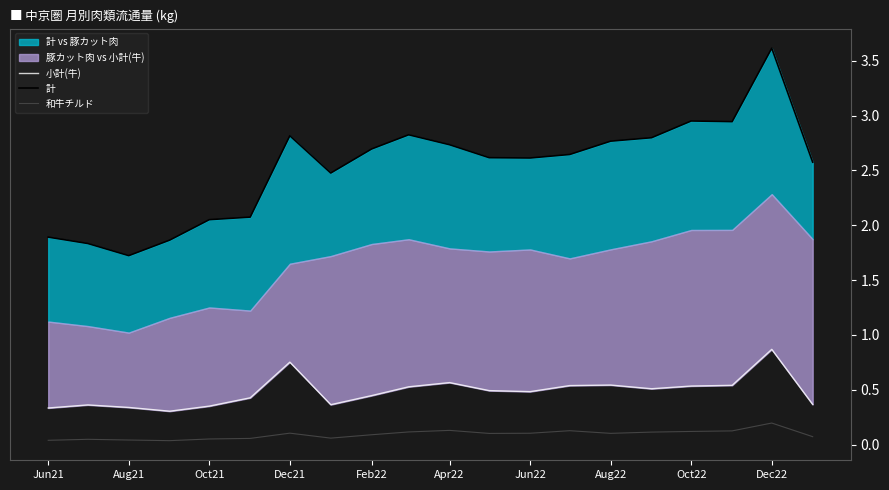

True or false: 計 and 和牛チルド intersect in this chart.

False